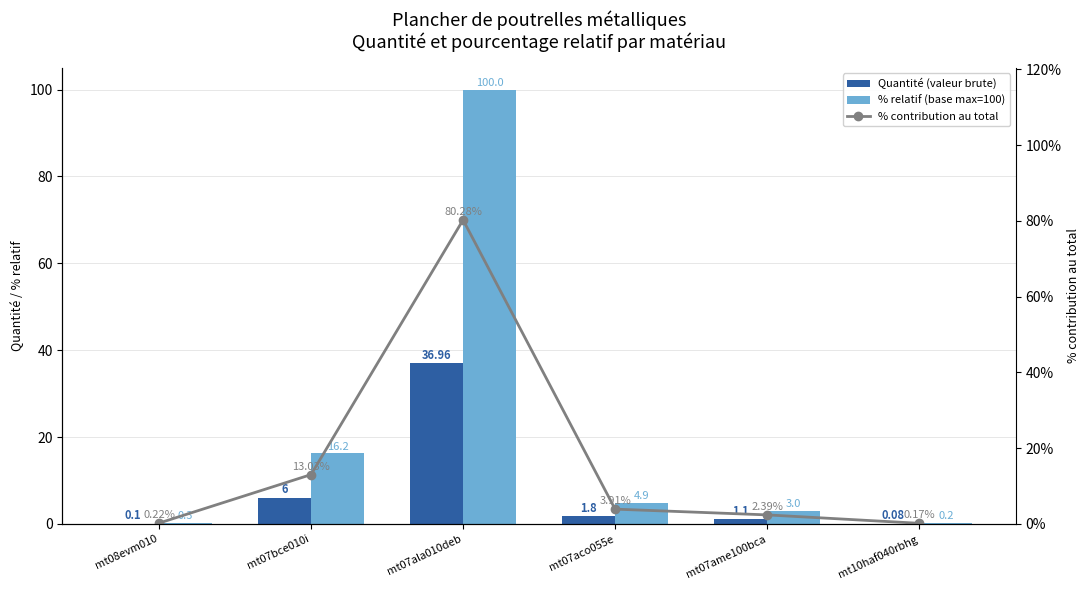

Where does the Quantité (valeur brute) series first go above 1?

mt07bce010i